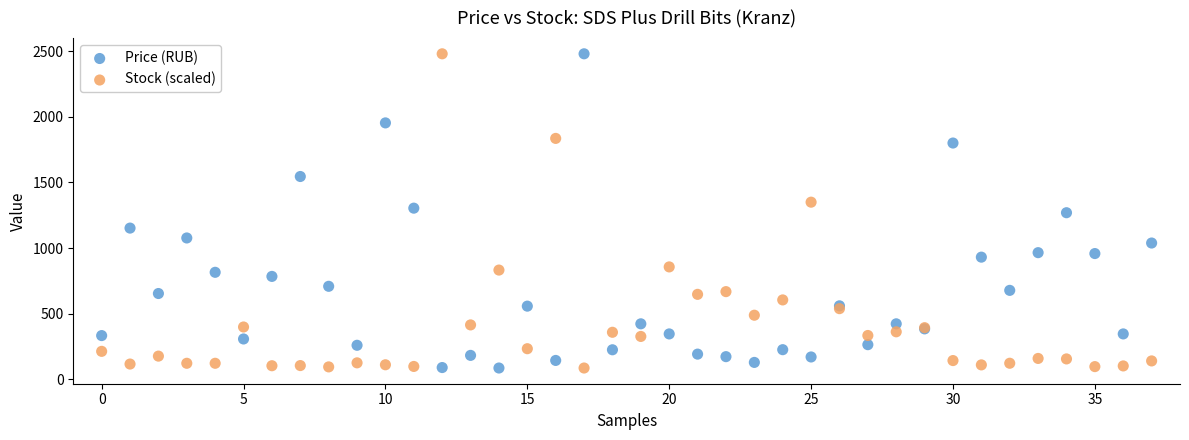

What are all the series names shown in the legend?

Price (RUB), Stock (scaled)